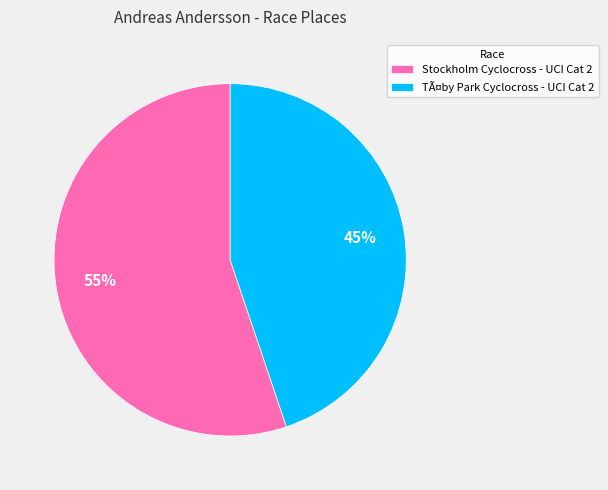

What percentage is the Stockholm Cyclocross - UCI Cat 2 slice, to the nearest percent?

55%